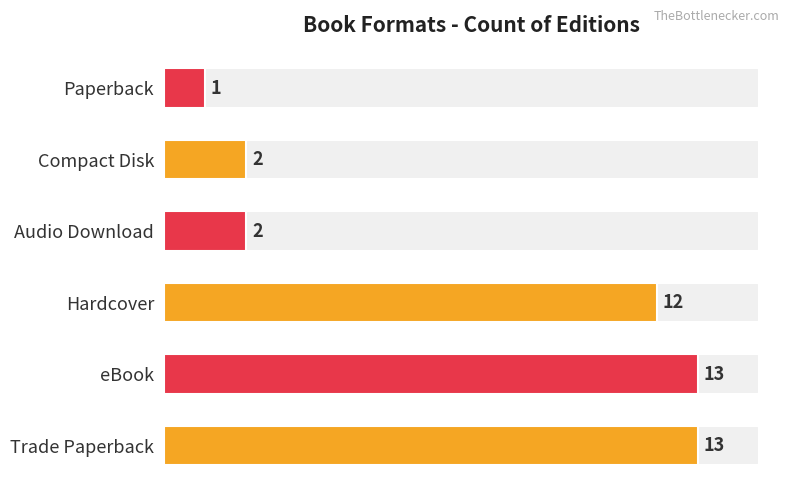

What is the maximum value shown in the chart?

13